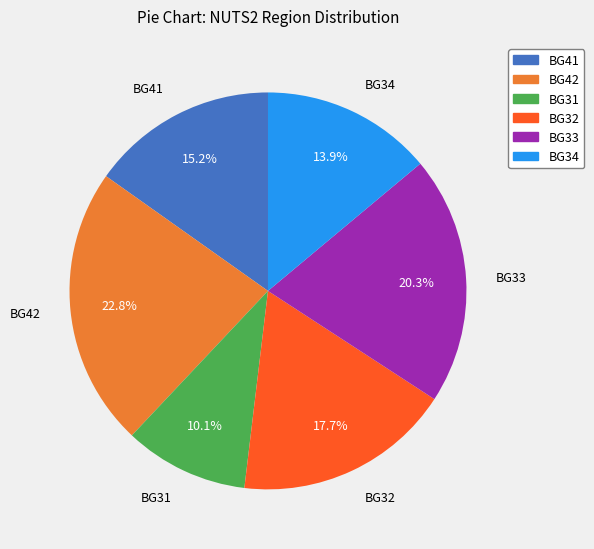

What percentage is NOT represented by BG32?

82.3%